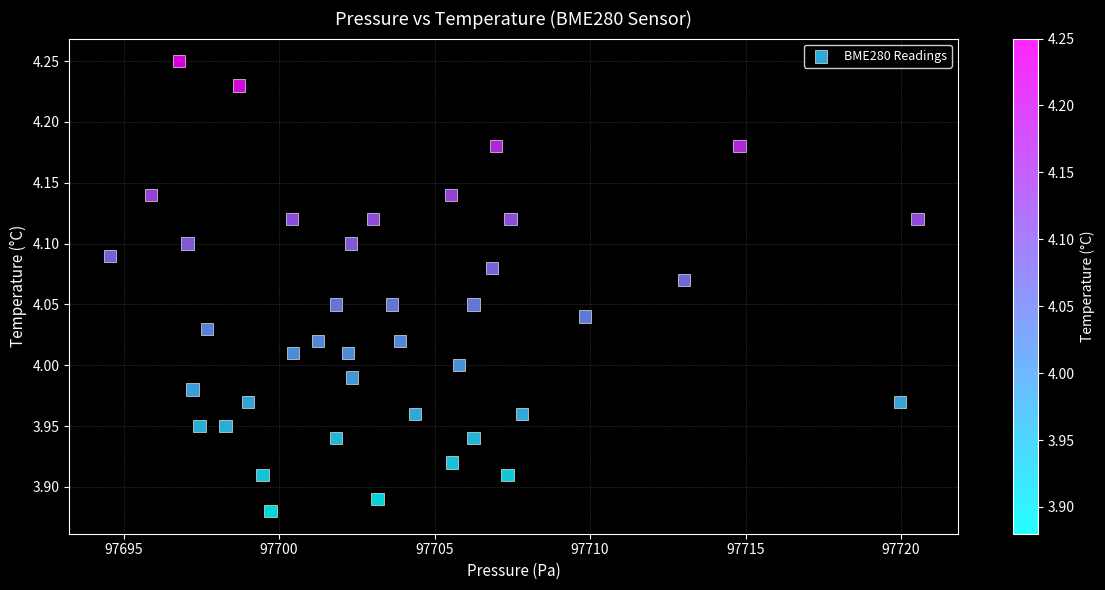

What is the range of Y values (max minus min)?

0.4